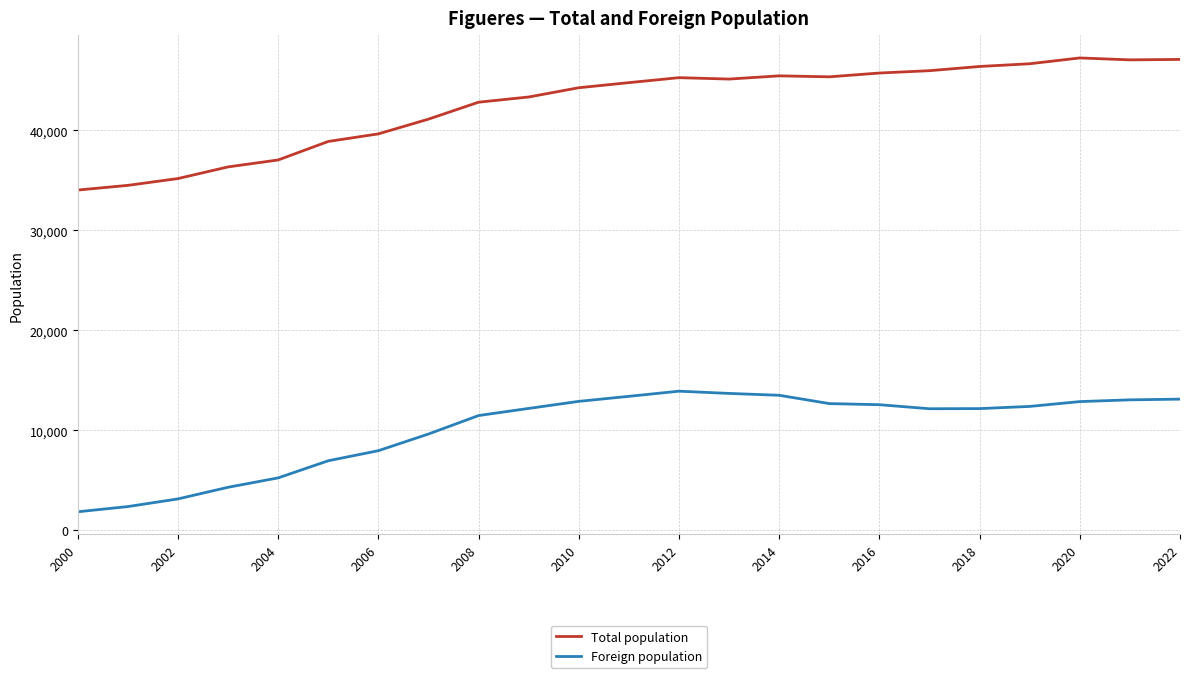

Rank the series by their maximum value, from highest to lowest.

Total population, Foreign population